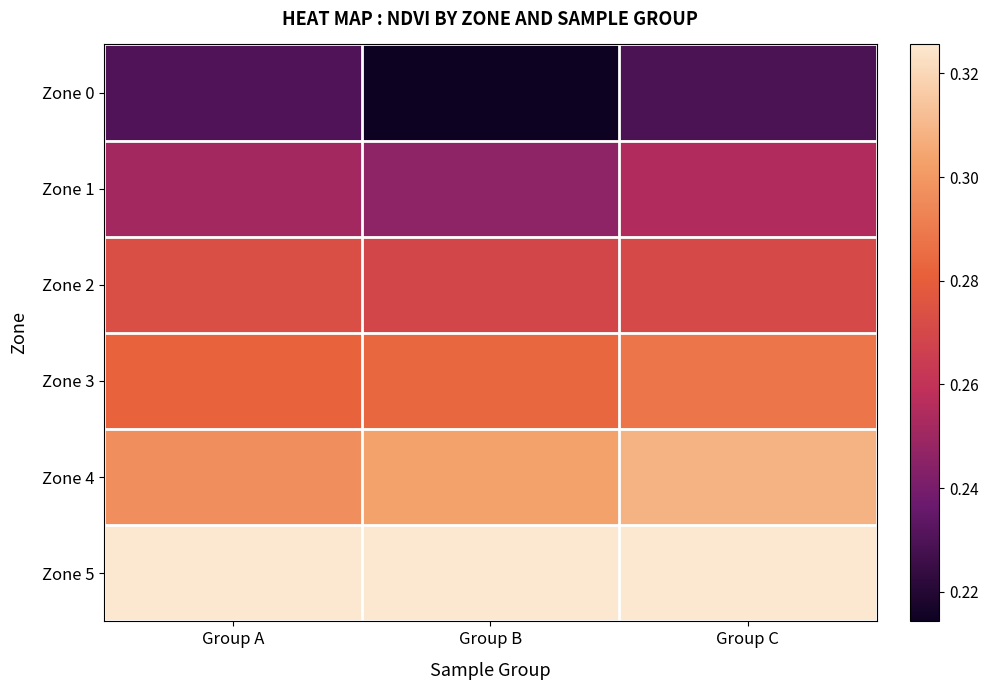

Reading right to left, list all the values displayed in this chart.

Zone 0: Group C=0.2	Group B=0.2	Group A=0.2
Zone 1: Group C=0.3	Group B=0.2	Group A=0.3
Zone 2: Group C=0.3	Group B=0.3	Group A=0.3
Zone 3: Group C=0.3	Group B=0.3	Group A=0.3
Zone 4: Group C=0.3	Group B=0.3	Group A=0.3
Zone 5: Group C=0.3	Group B=0.3	Group A=0.3